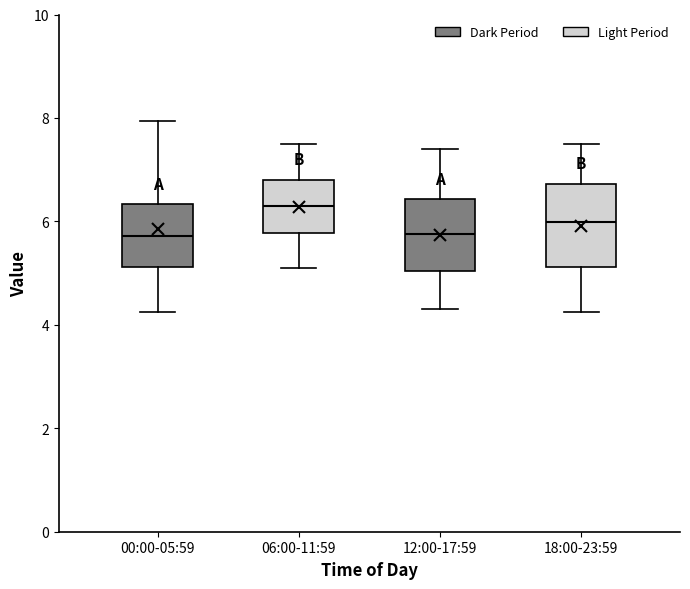

Reading left to right, transcribe this box plot: for each box, give where its median line is, the range the box spans, and where its two whiskers end, as read against the y-axis. The values are not printed on the chart, so give them approximately, as read against the axis.

00:00-05:59: median 5.8, box 5.2 to 6.4, whiskers 4.2 to 8.0
06:00-11:59: median 6.4, box 5.8 to 6.8, whiskers 5.2 to 7.6
12:00-17:59: median 5.8, box 5.0 to 6.4, whiskers 4.4 to 7.4
18:00-23:59: median 6.0, box 5.2 to 6.8, whiskers 4.2 to 7.6